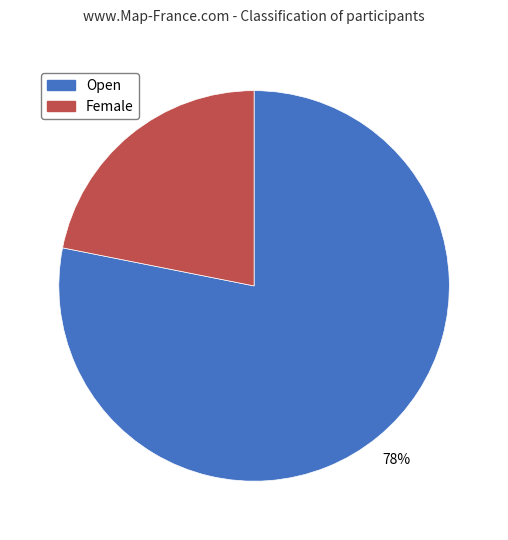

How many slices are in this pie chart?

2